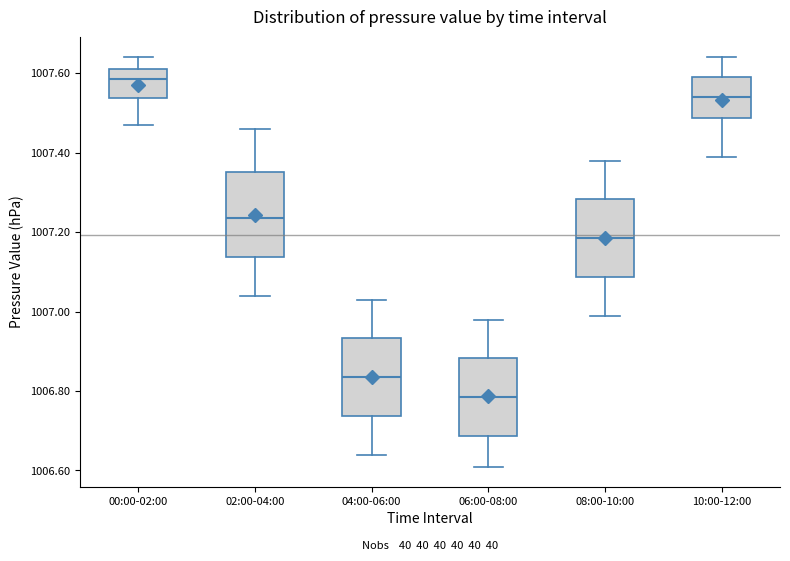

Which box has the lowest median line?

06:00-08:00